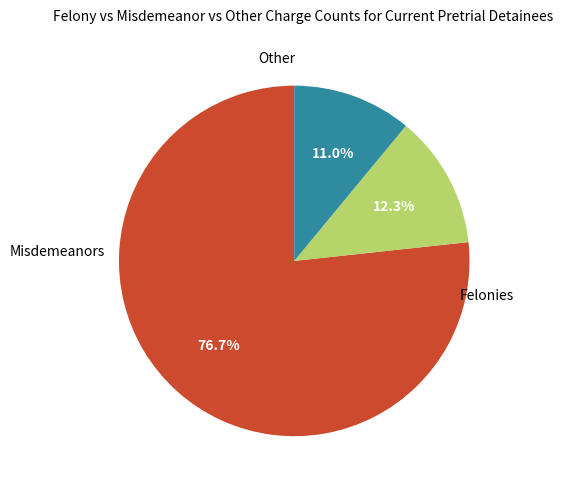

Is there a majority slice in this chart?

Yes